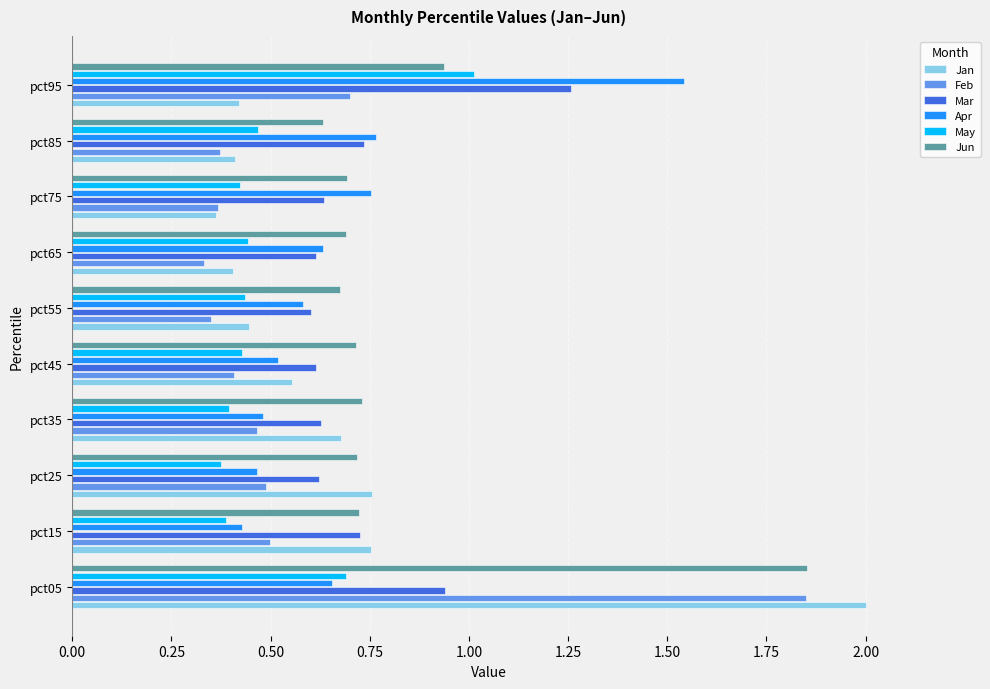

Which series changed the most between pct55 and pct95?

Apr